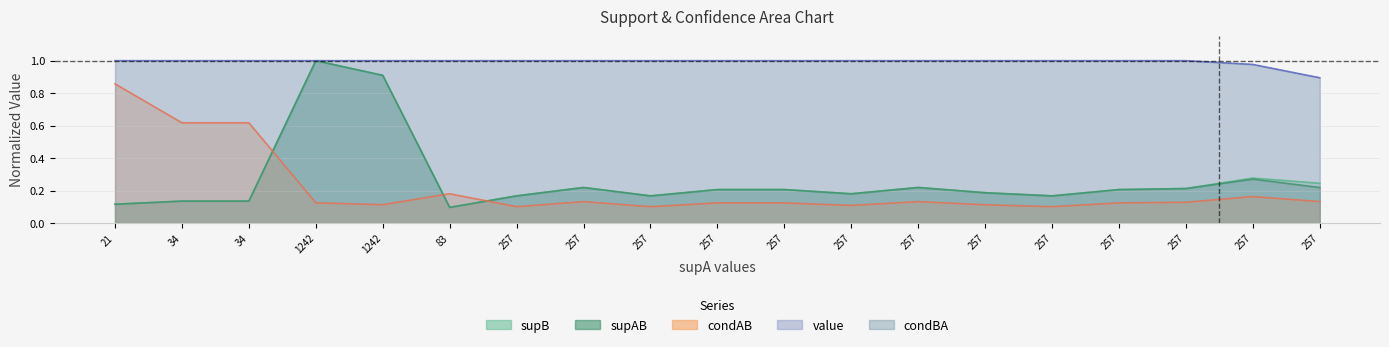

True or false: condAB and value cross at least once.

False